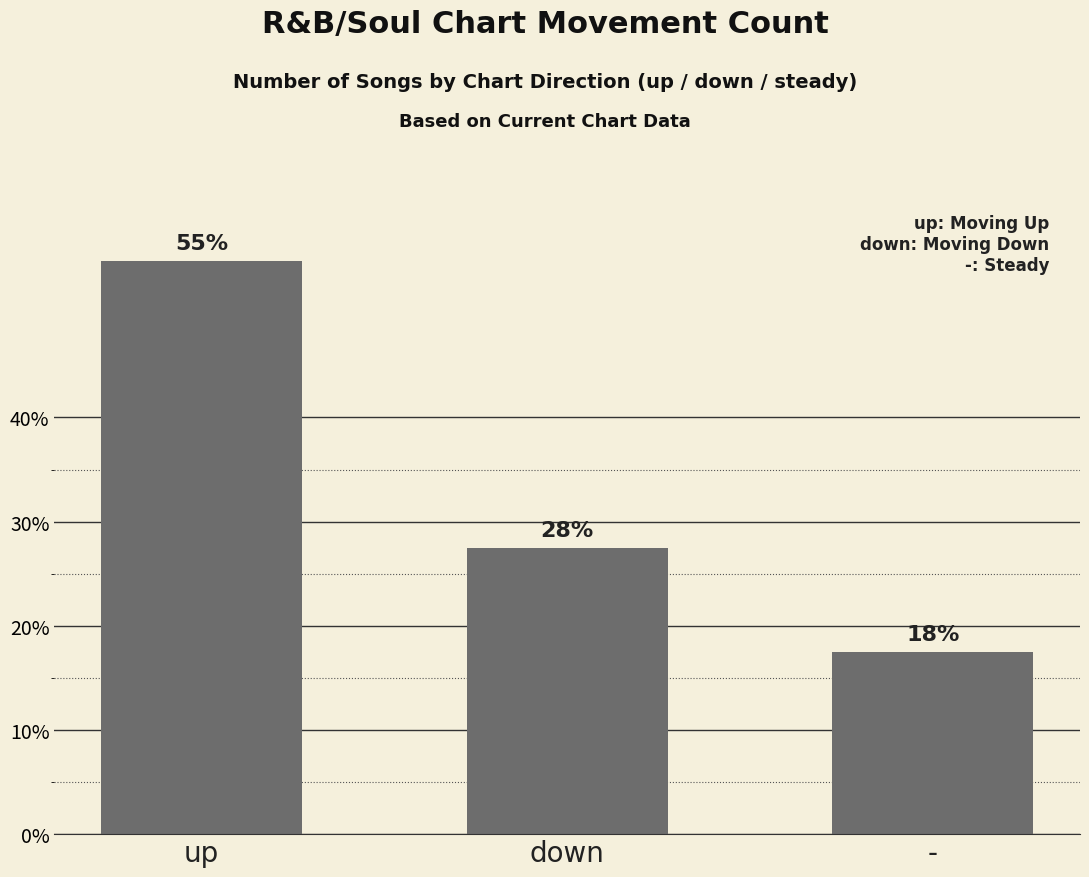

Rank the categories by value from highest to lowest.

up, down, -